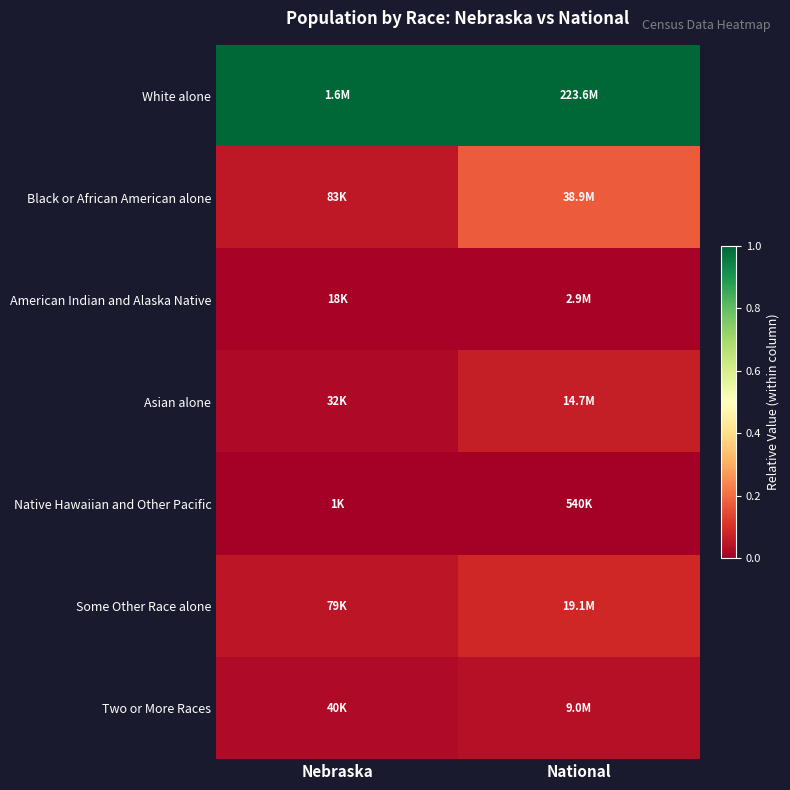

Which series has the largest total across all categories?

White alone